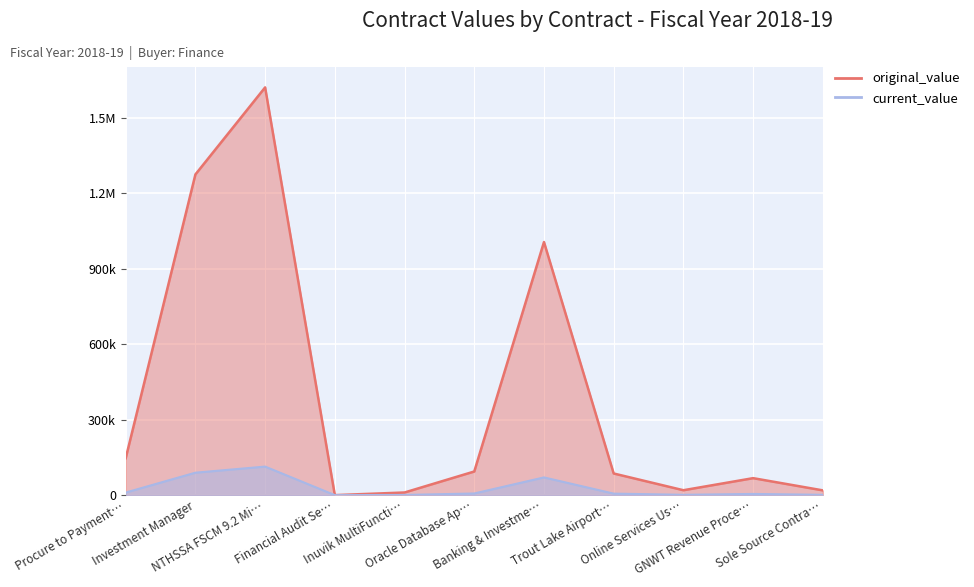

Which series has the largest range (max minus min)?

original_value